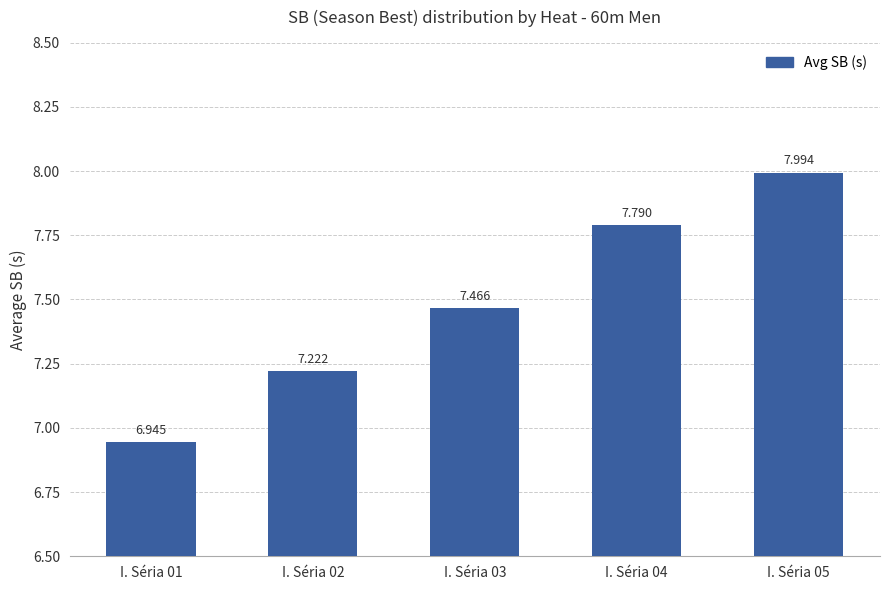

Rank the categories by value from lowest to highest.

I. Séria 01, I. Séria 02, I. Séria 03, I. Séria 04, I. Séria 05